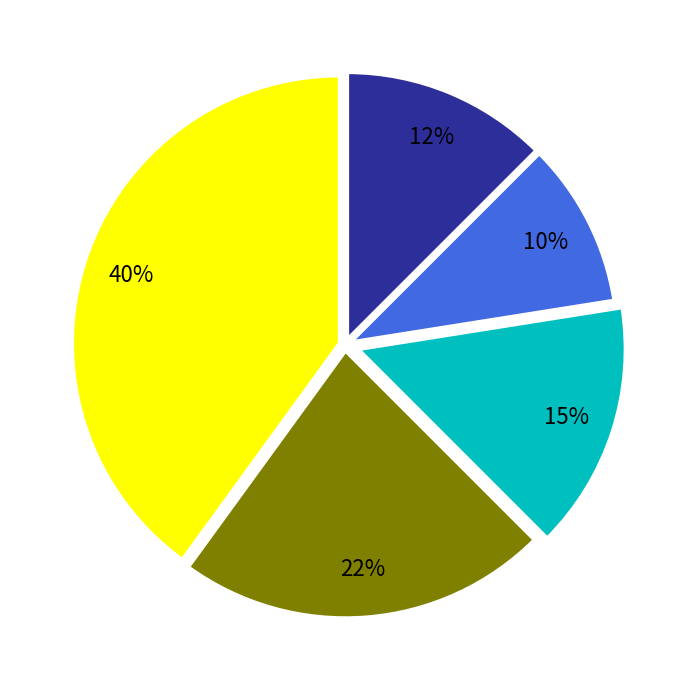

Is there any slice that represents more than half of the pie?

No